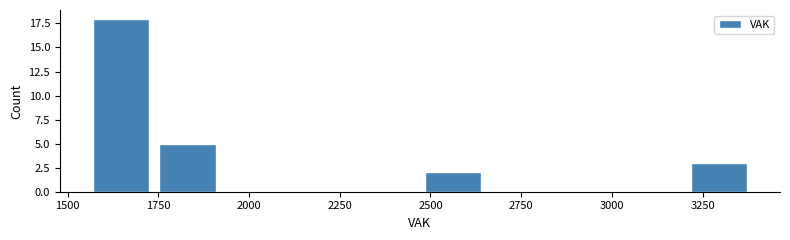

Around what value on the x-axis is the tallest bar? Give the approximate position of its centre, as read against the axis.

1650